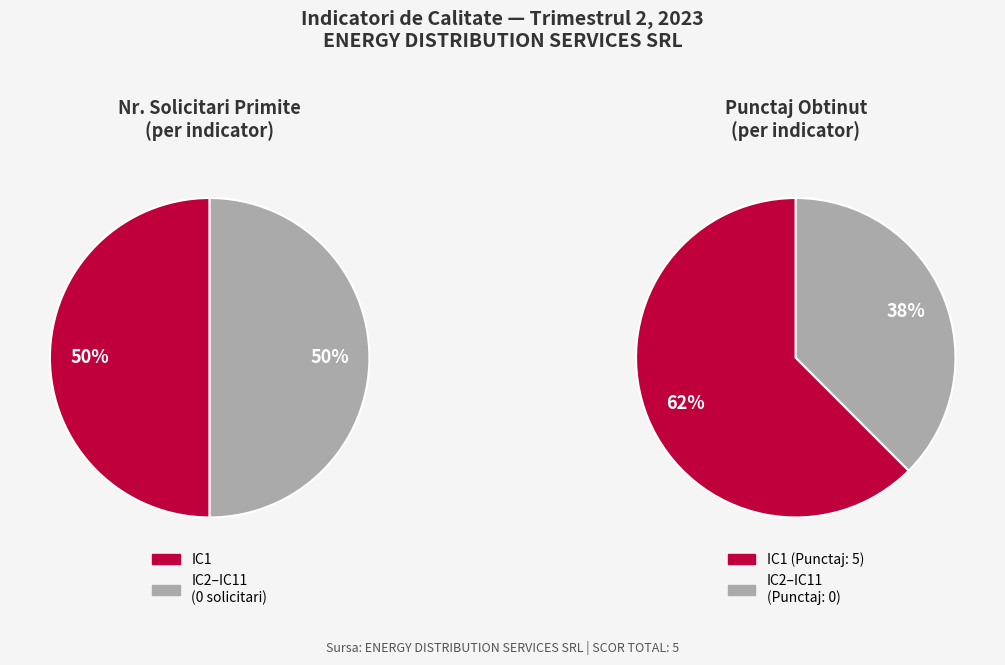

Is it true that IC2 is 14% of the pie?

False